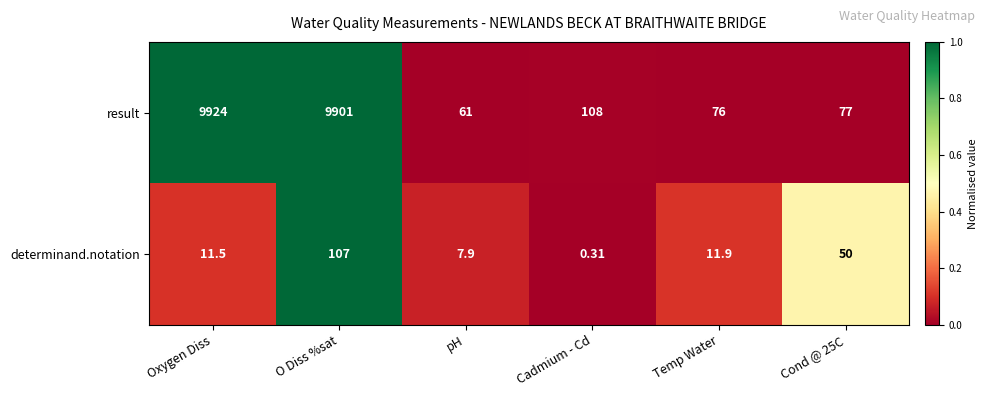

Which series changed the most between O Diss %sat and Cond @ 25C?

result